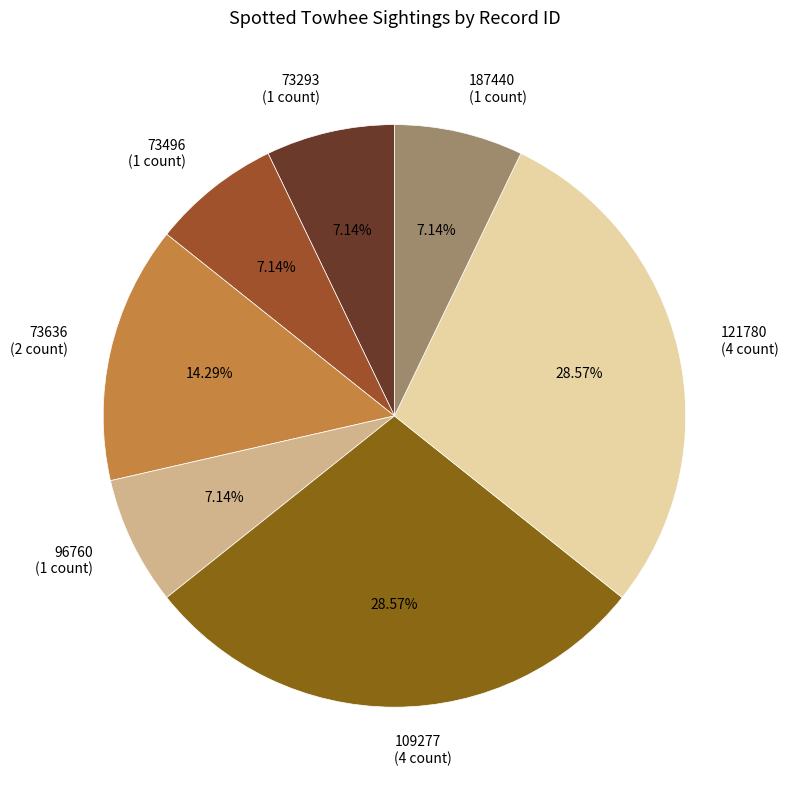

To the nearest percent, what portion does 109277 represent?

29%